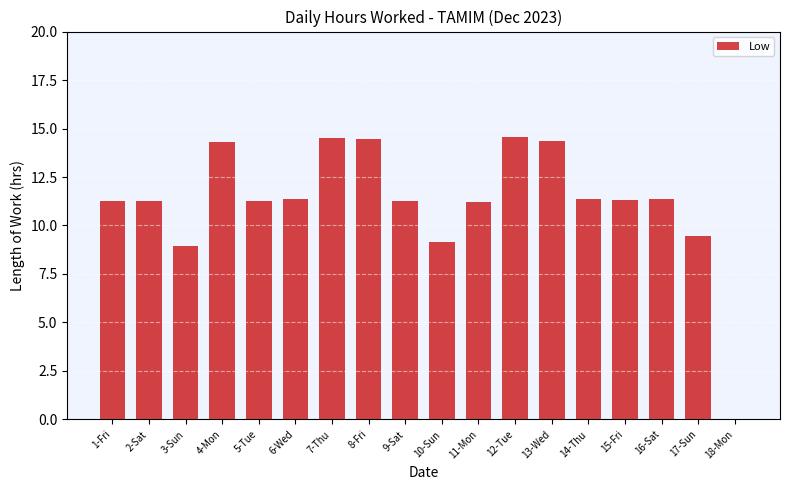

The chart shows a value of 11.2 at 1-Fri. True or false?

True